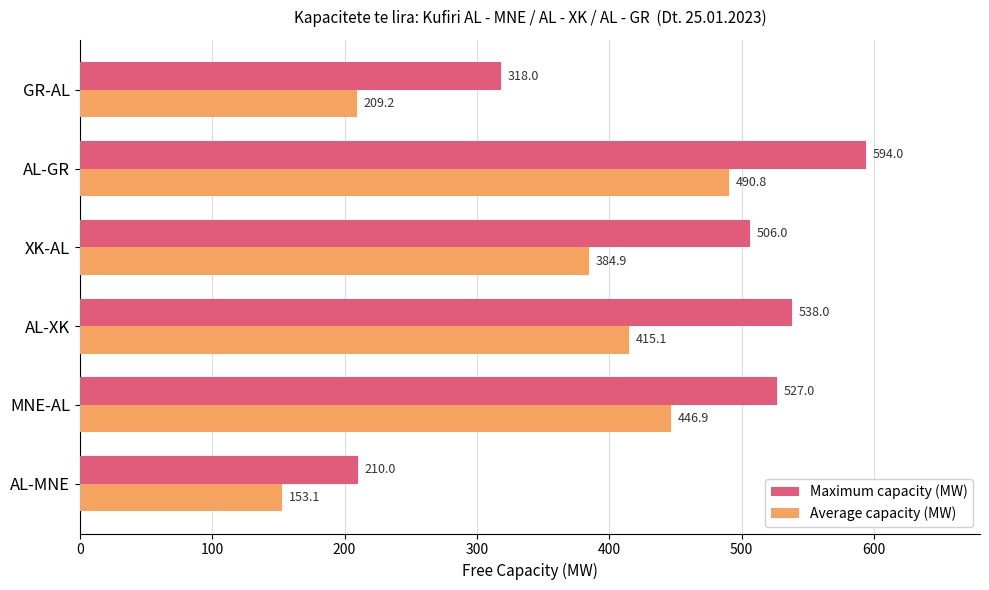

At how many categories does at least one series exceed 319?

4